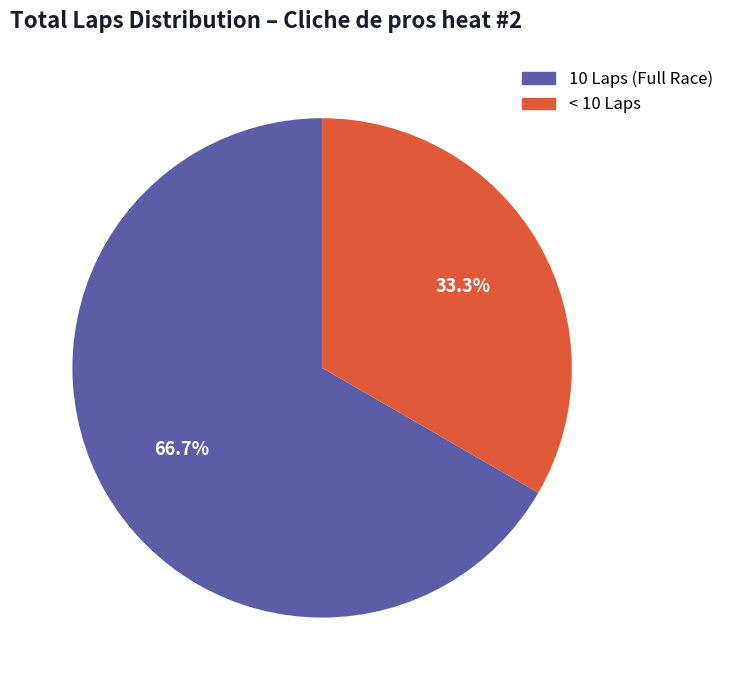

Count the number of slices in the pie.

2